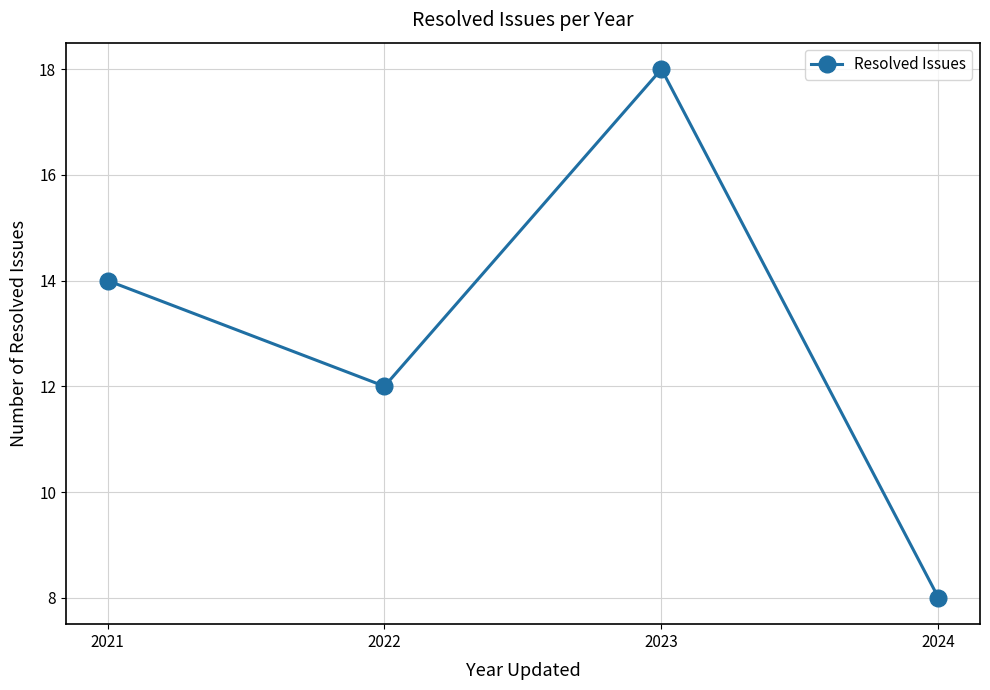

What is the value of the 3rd point from the left?

18